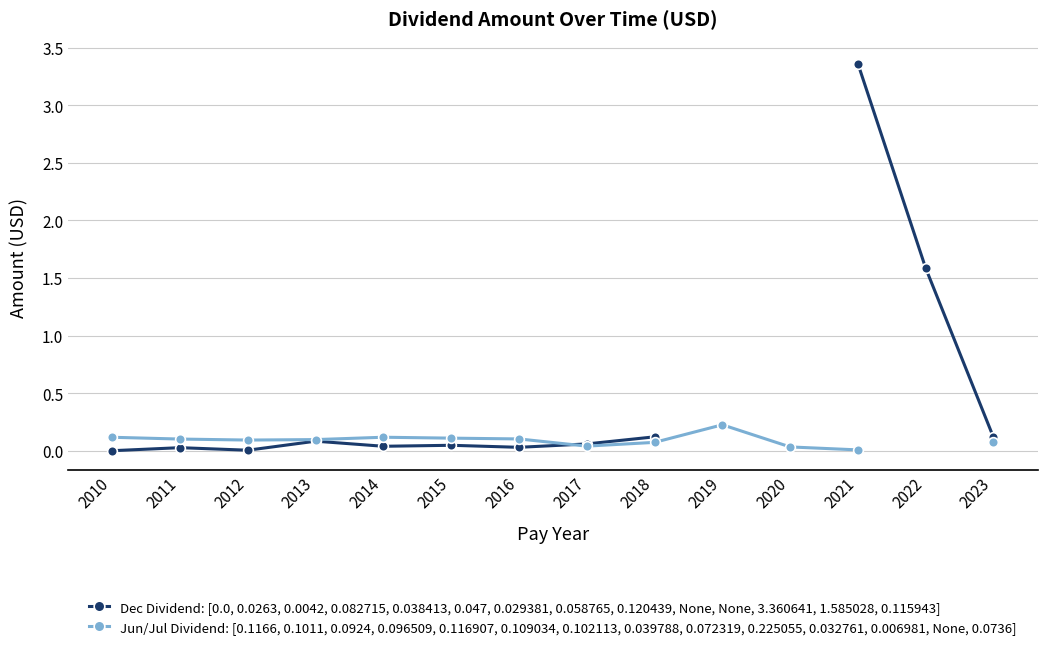

At which category is the sum across all series the highest?

2021